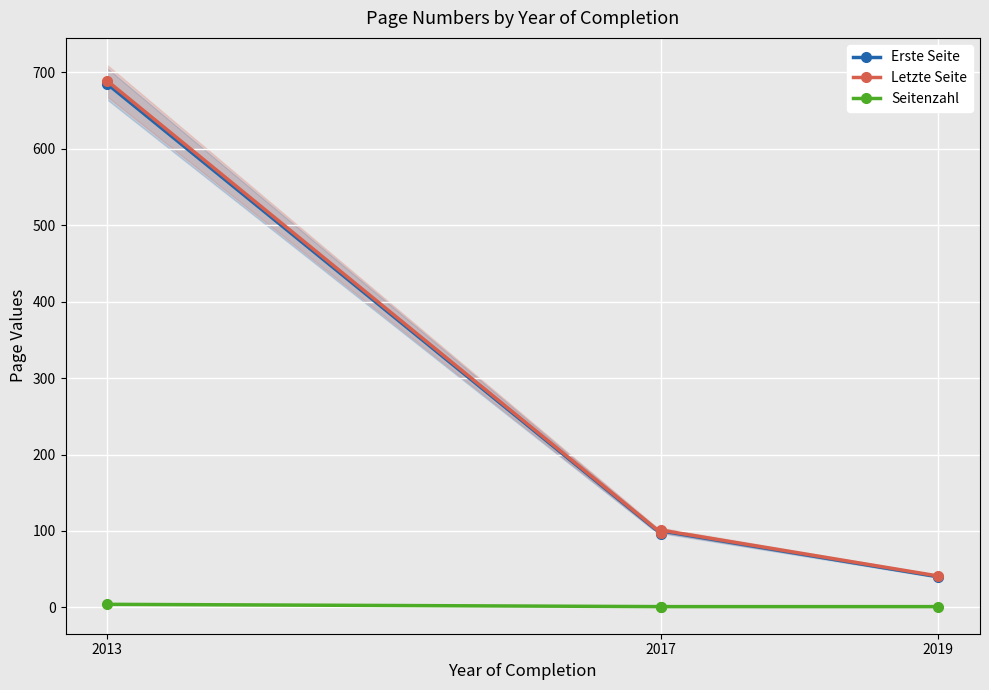

True or false: Letzte Seite and Erste Seite intersect in this chart.

False